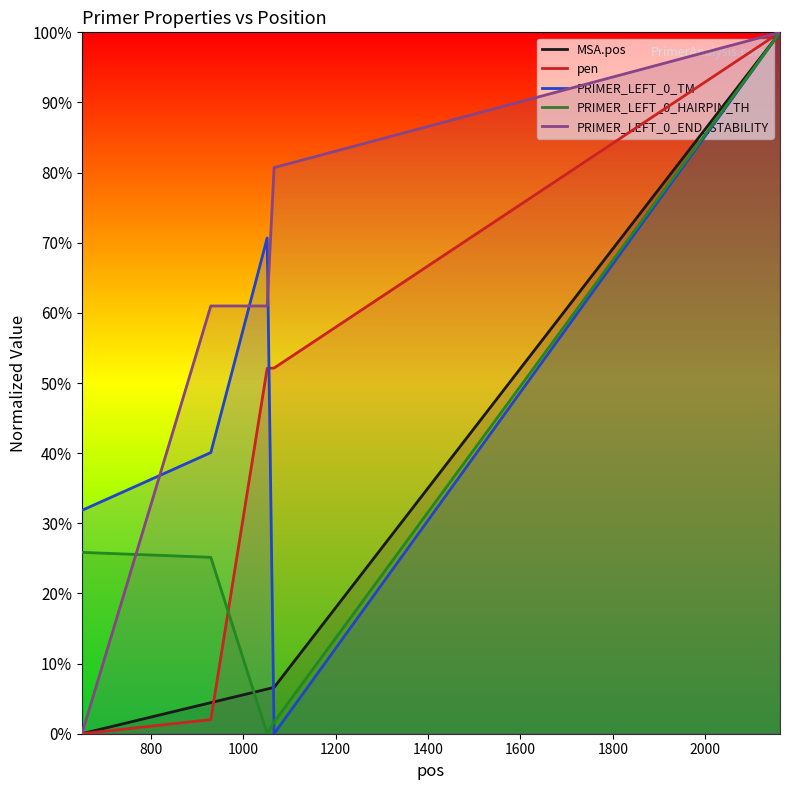

Rank the series by their average value, from lowest to highest.

MSA.pos, PRIMER_LEFT_0_HAIRPIN_TH, pen, PRIMER_LEFT_0_TM, PRIMER_LEFT_0_END_STABILITY